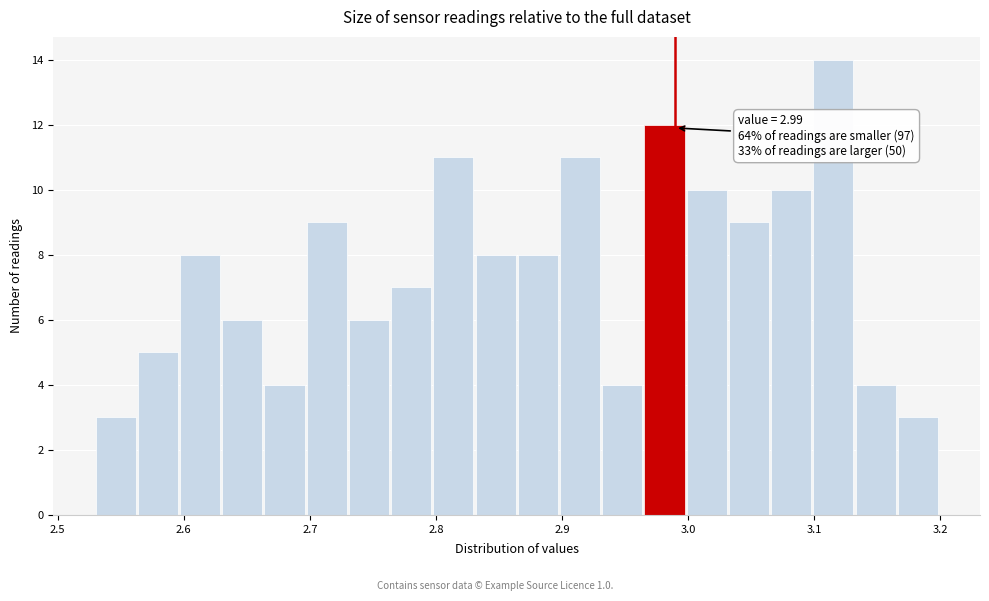

Read against the x-axis, roughly where is the centre of the tallest bar?

3.12